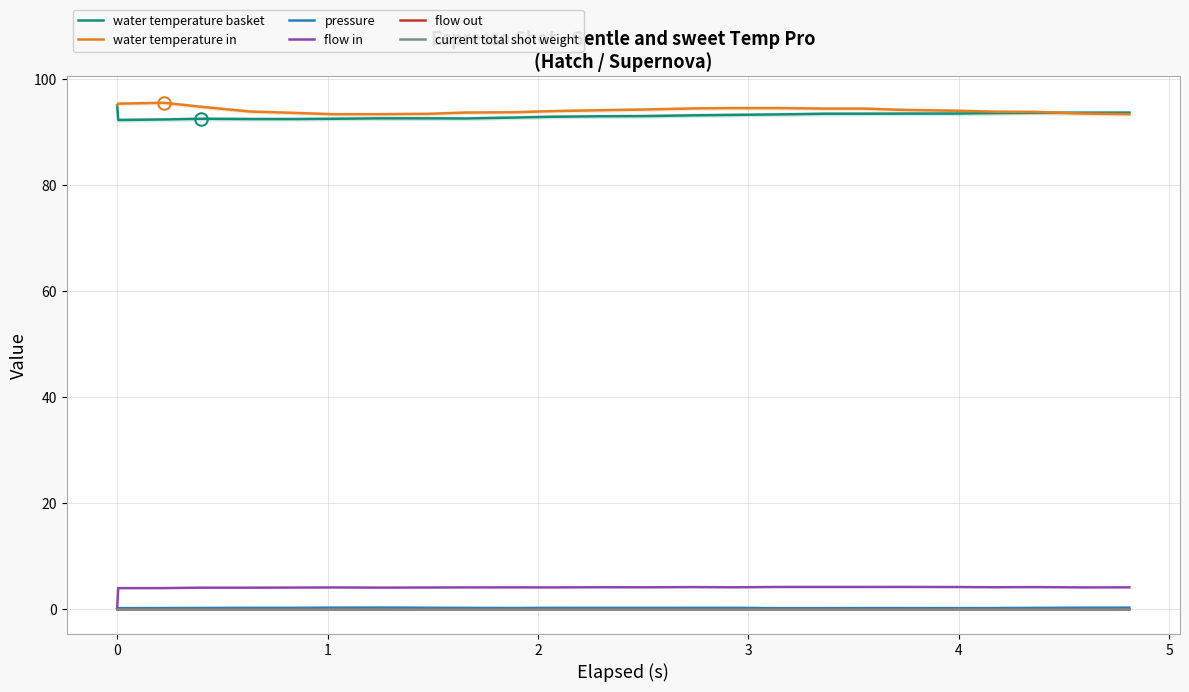

Reading left to right, list all the values displayed in this chart.

water temperature basket: 95.0	92.2	92.3	92.4	92.4	92.4	92.4	92.5	92.5	92.5	92.7	92.8	92.9	93.0	93.1	93.2	93.3	93.4	93.4	93.4	93.4	93.5	93.6	93.6	93.6
water temperature in: 95.0	95.3	95.5	94.7	93.8	93.5	93.3	93.3	93.4	93.6	93.7	93.9	94.0	94.2	94.4	94.5	94.5	94.4	94.4	94.1	94.0	93.8	93.7	93.4	93.3
pressure: 0.0	0.1	0.1	0.1	0.2	0.2	0.2	0.2	0.2	0.1	0.1	0.2	0.1	0.1	0.2	0.2	0.1	0.1	0.1	0.1	0.1	0.1	0.1	0.2	0.2
flow in: 0.0	3.9	3.9	4.0	4.0	4.0	4.0	4.0	4.0	4.0	4.0	4.0	4.0	4.0	4.1	4.0	4.1	4.1	4.1	4.1	4.1	4.0	4.1	4.0	4.0
flow out: 0.0	0.0	0.0	0.0	0.0	0.0	0.0	0.0	0.0	0.0	0.0	0.0	0.0	0.0	0.0	0.0	0.0	0.0	0.0	0.0	0.0	0.0	0.0	0.0	0.0
current total shot weight: 0.0	0.0	0.0	0.0	0.0	0.0	0.0	0.0	0.0	0.0	0.0	0.0	0.0	0.0	0.0	0.0	0.0	0.0	0.0	0.0	0.0	0.0	0.0	0.0	0.0